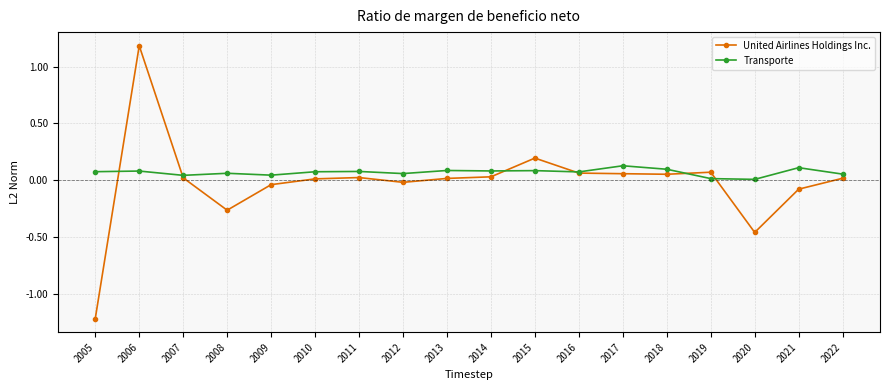

Is the value of United Airlines Holdings Inc. at 2020 greater than the value of Transporte at 2022?

No